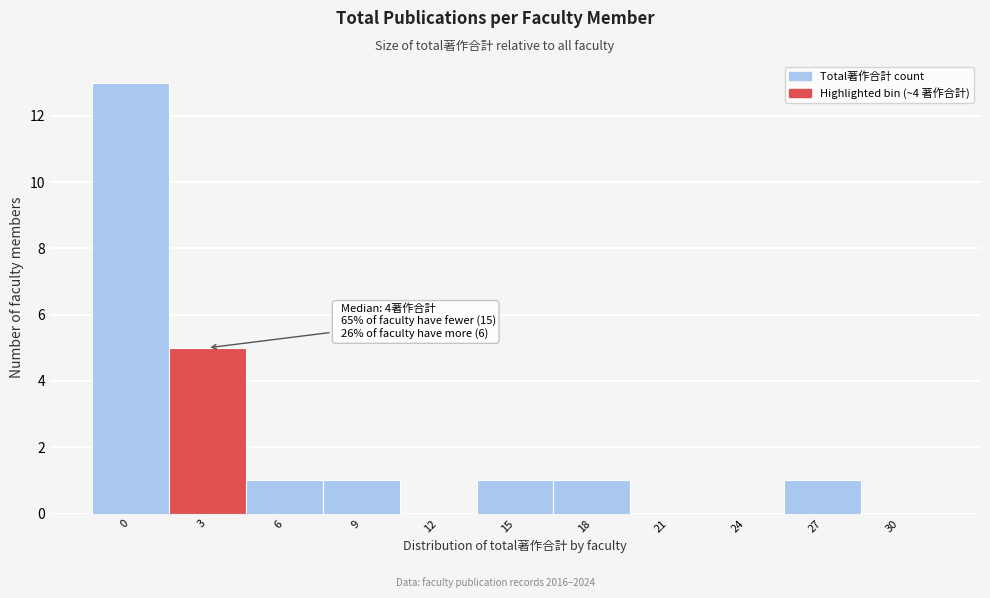

Reading right to left, transcribe all the data shown in this chart.

30=0	27=1	24=0	21=0	18=1	15=1	12=0	9=1	6=1	3=5	0=13